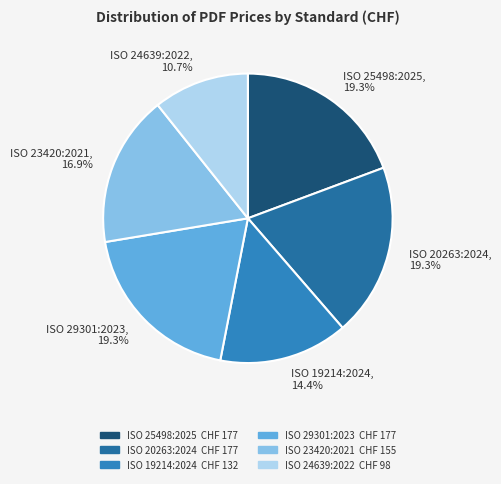

How much of the chart is everything except ISO 24639:2022?

89.3%